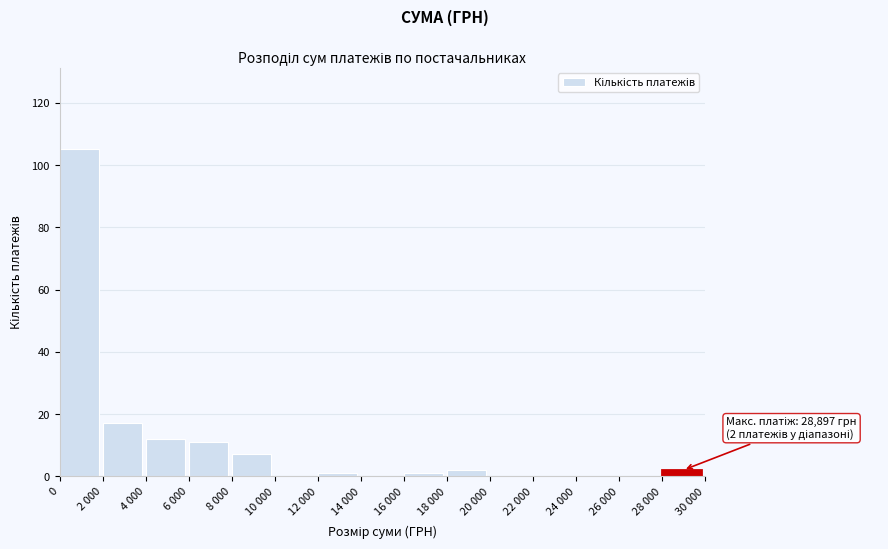

Reading left to right, what are all the values shown in this chart?

0=105	2 000=17	4 000=12	6 000=11	8 000=7	10 000=0	12 000=1	14 000=0	16 000=1	18 000=2	20 000=0	22 000=0	24 000=0	26 000=0	28 000=2